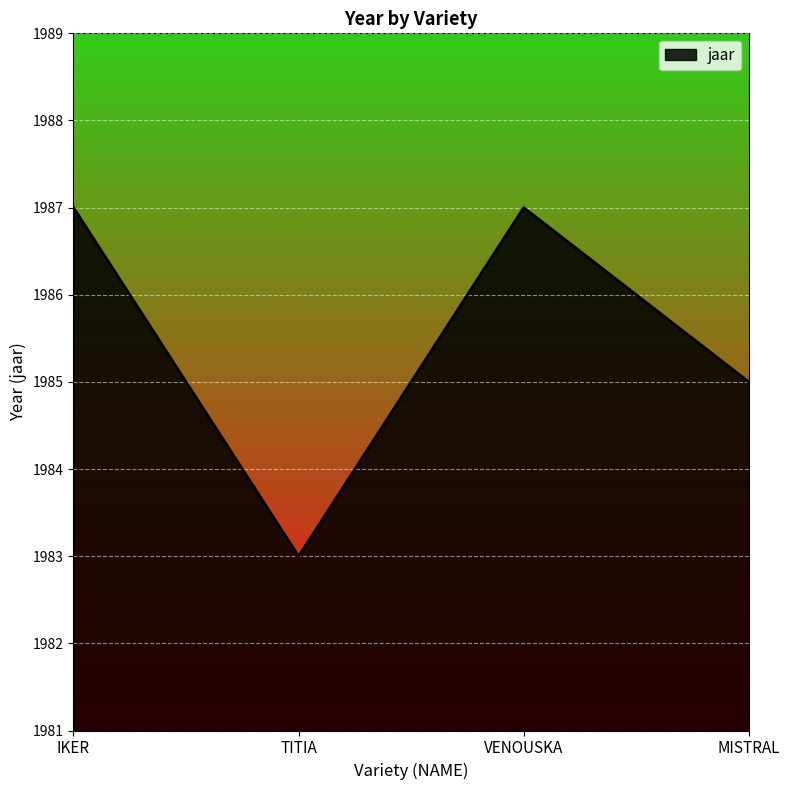

What is the difference between the maximum and minimum values?

4